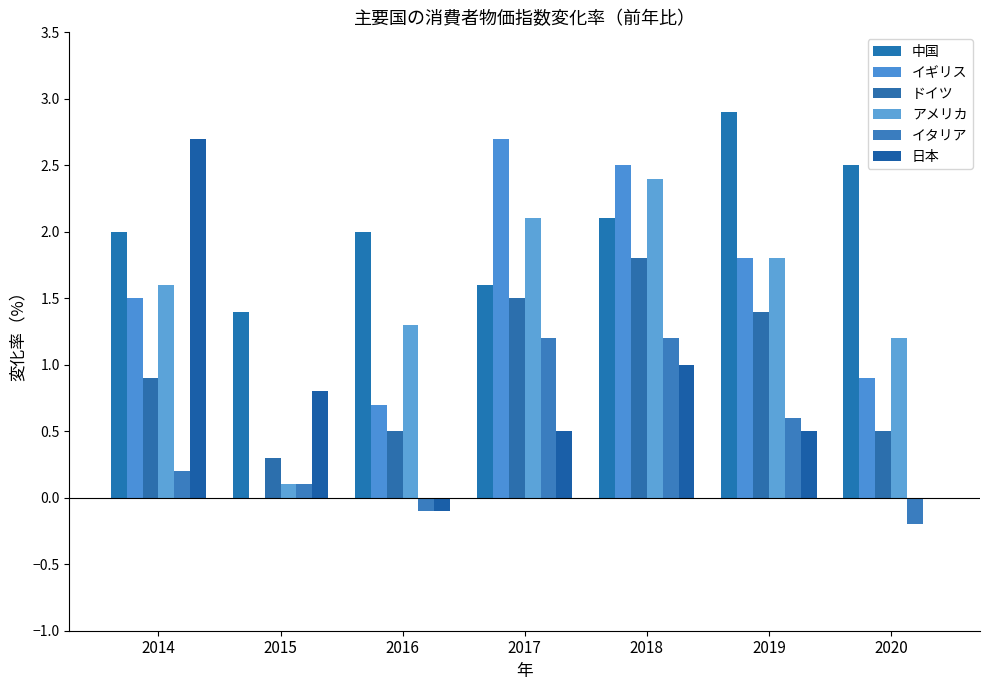

What is the approximate value of ドイツ at 2019?

1.4